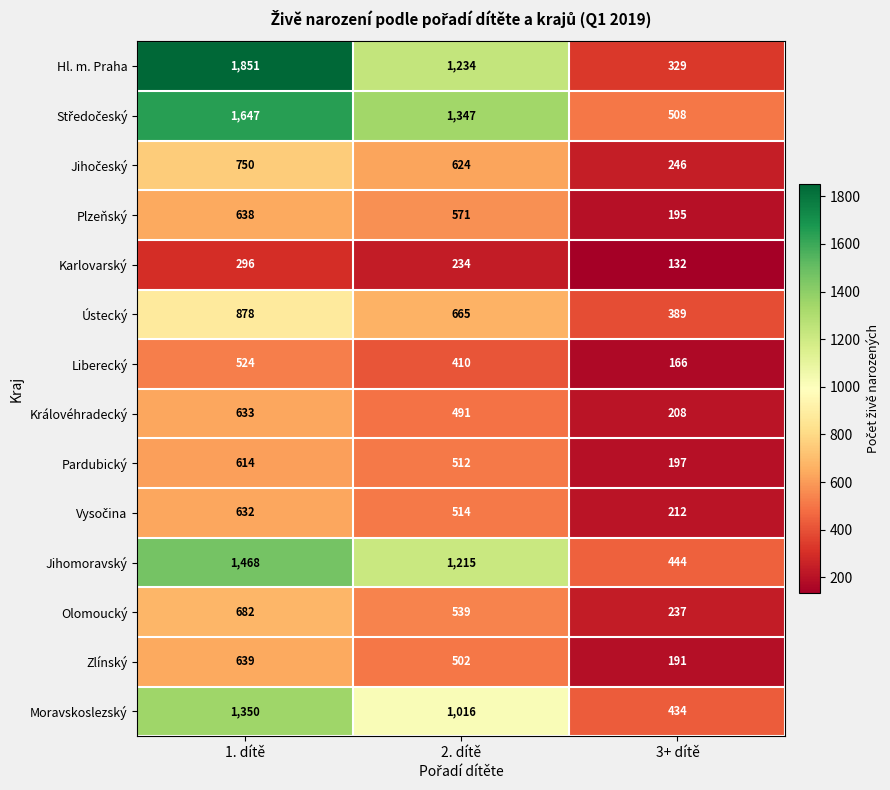

What is the greatest value displayed?

1851